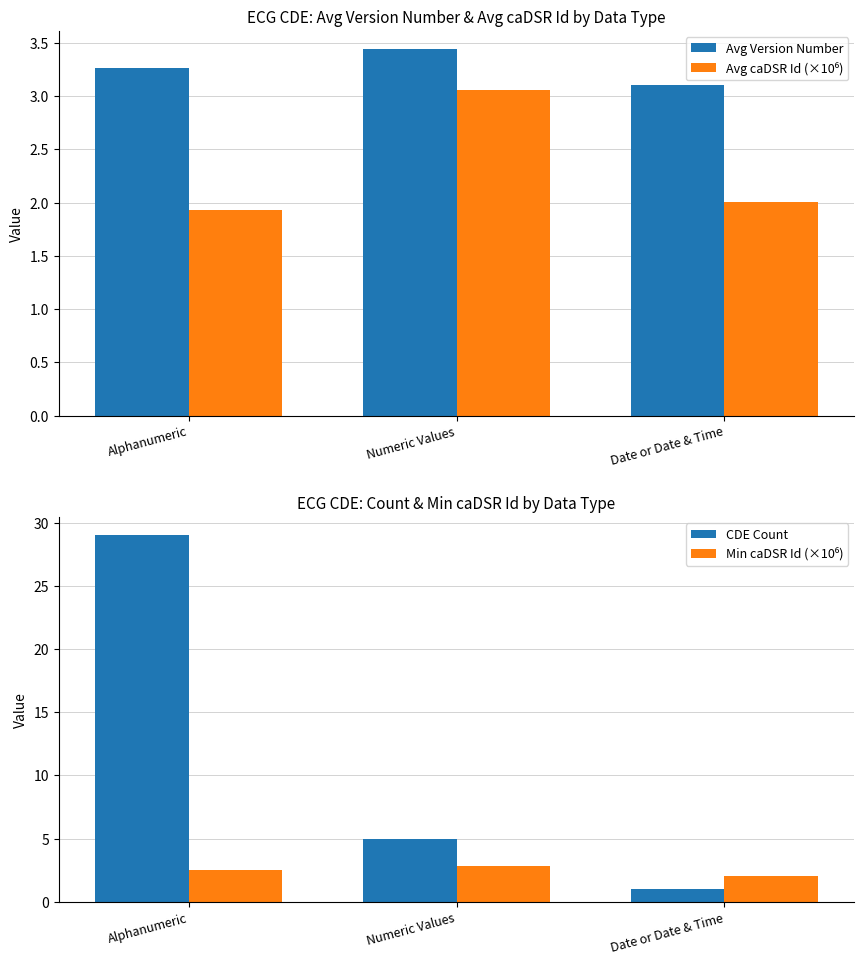

Count the number of data series in this chart.

4